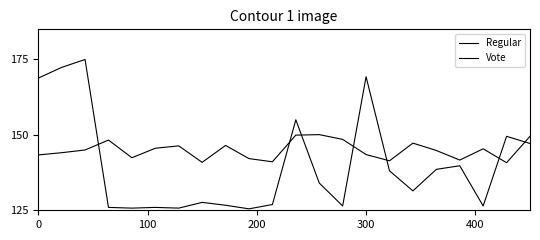

In Regular, how many points are lower than both neighbors (excluding endpoints)?

6